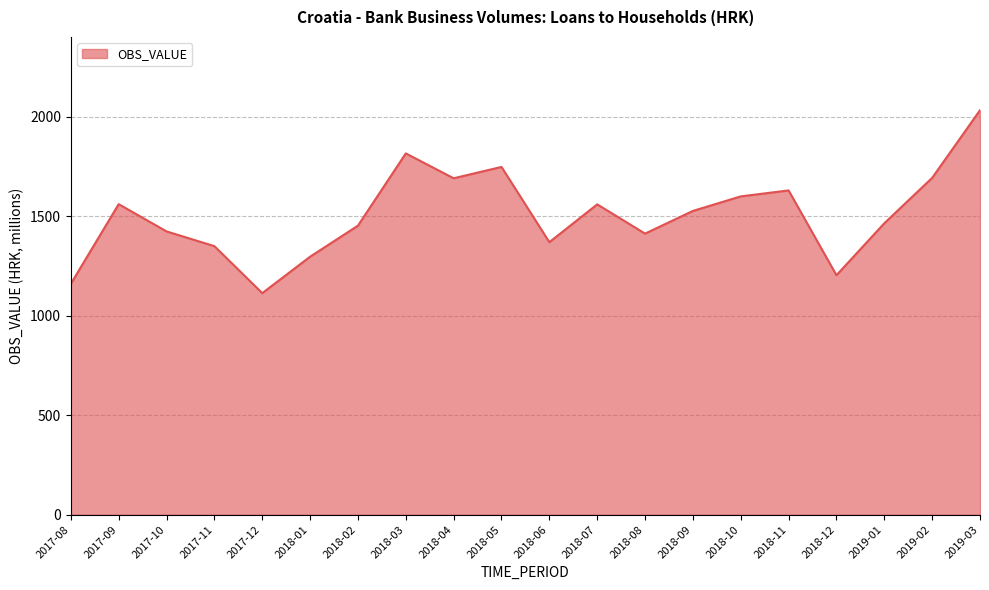

Is it true that the value at 2018-12 is 1203?

True